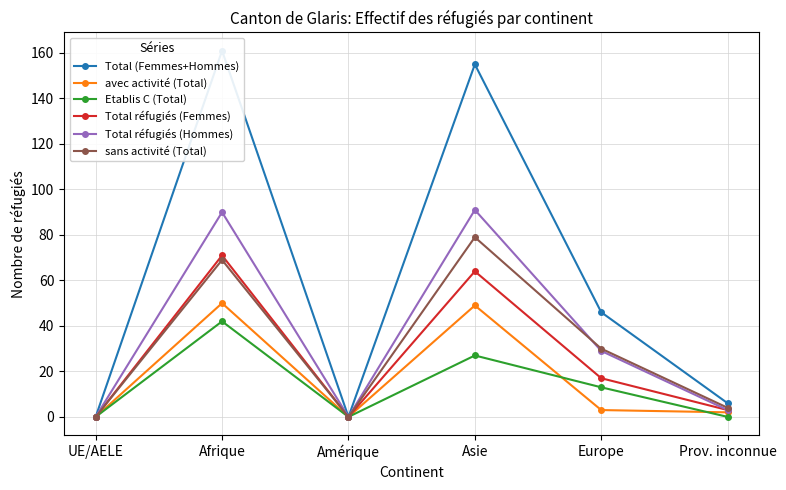

Rank the series at Prov. inconnue from highest to lowest value.

Total (Femmes+Hommes), sans activité (Total), Total réfugiés (Femmes), Total réfugiés (Hommes), avec activité (Total), Etablis C (Total)